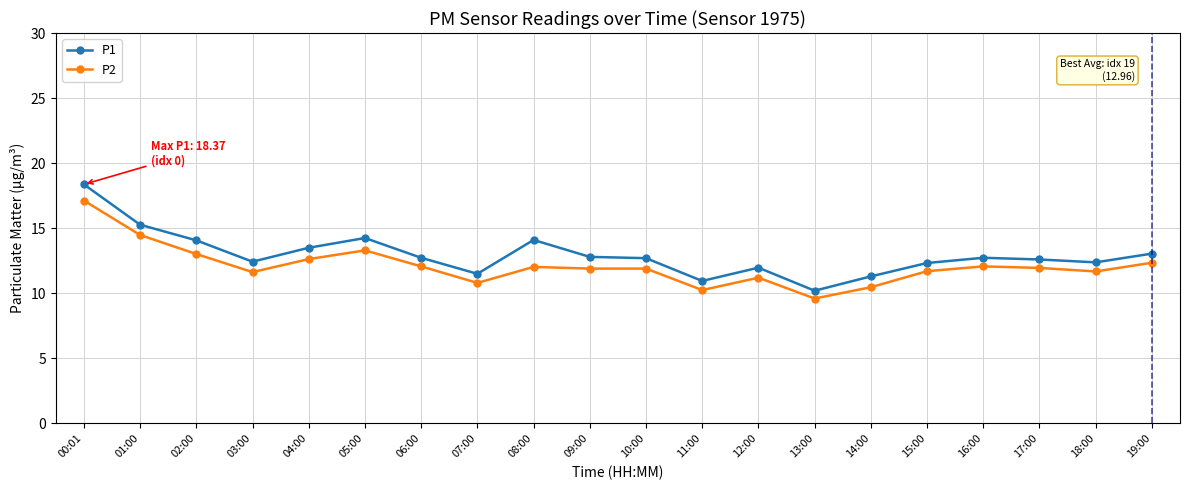

What is the difference between the P2 values at 03:00 and 06:00?

0.4